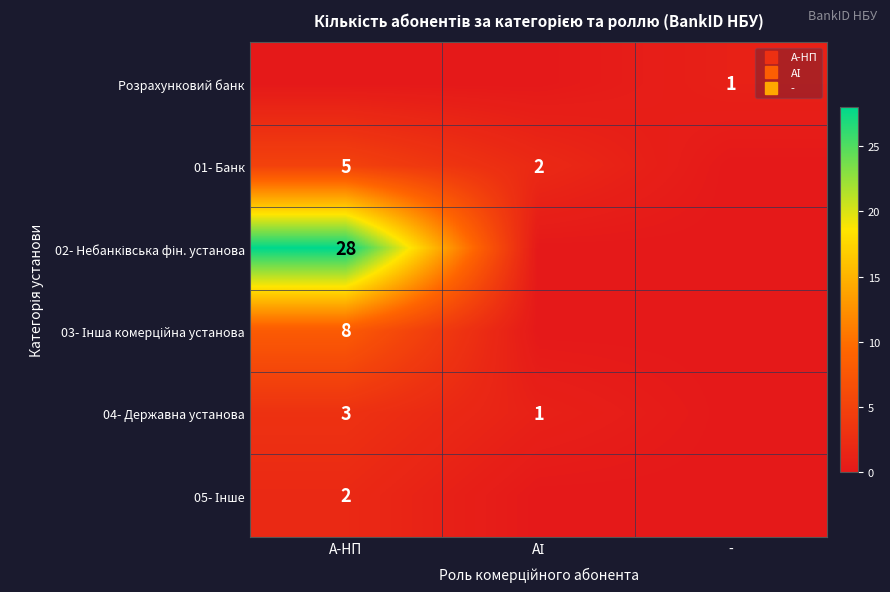

What is the sum of all 01- Банк values?

7